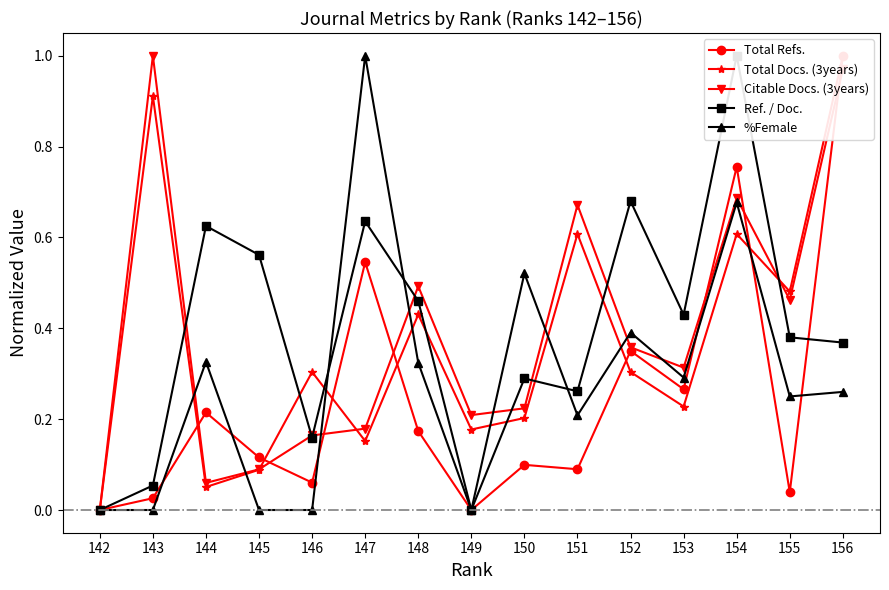

What is the sum of all Total Refs. values?

3.7